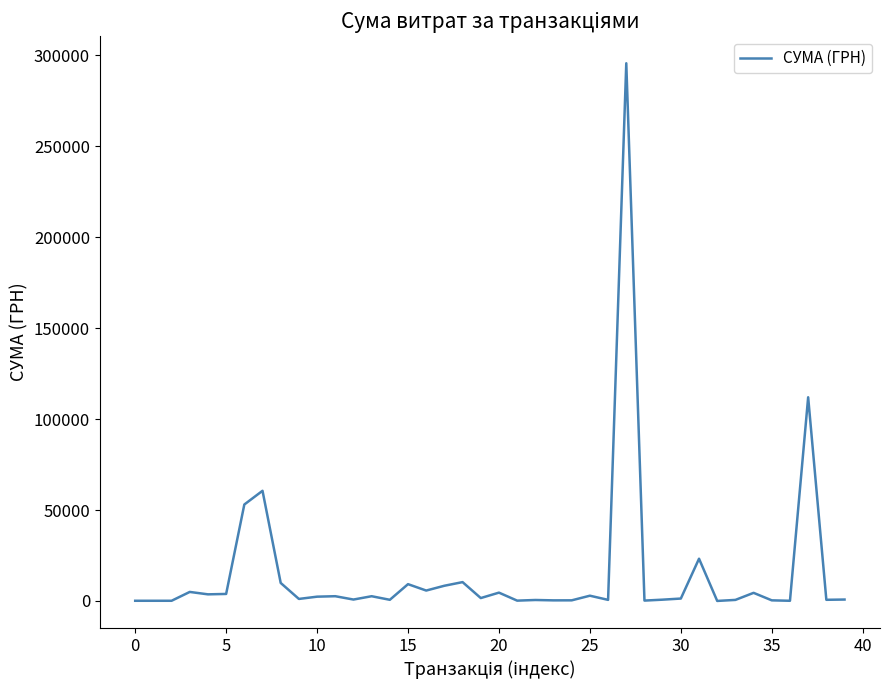

What is the difference between the maximum and minimum values?

295627.4